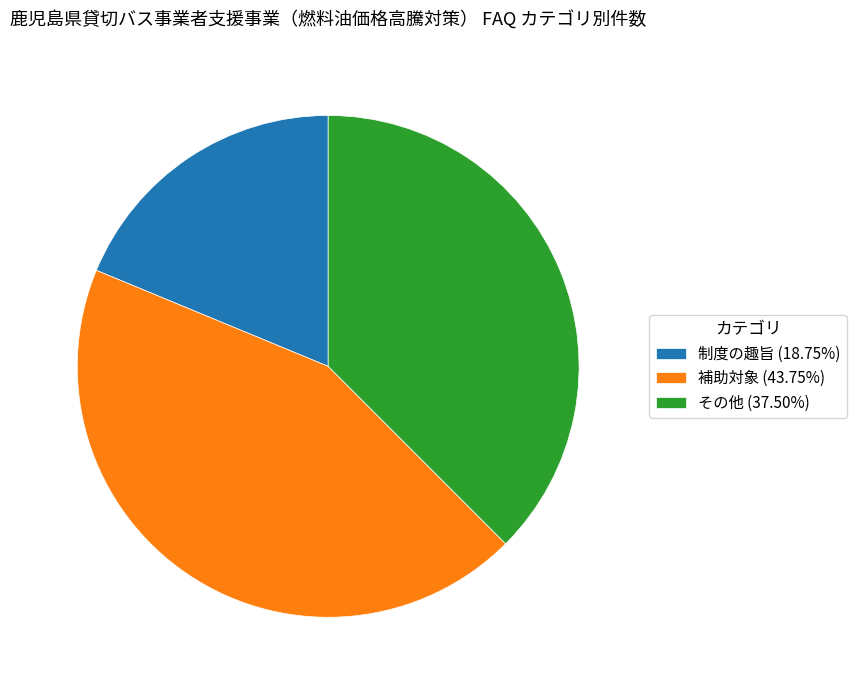

What is the ratio of the value at 補助対象 to the value at 制度の趣旨?

2.3